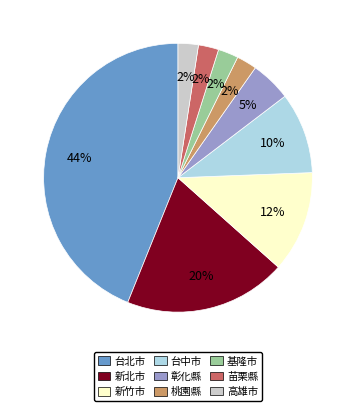

Does any single category account for the majority?

No